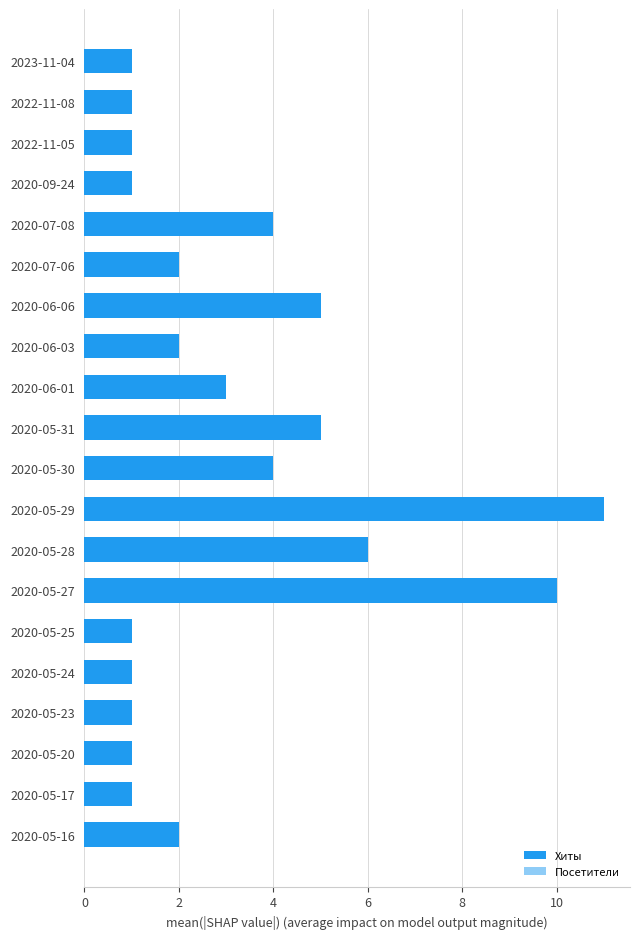

Is it true that Хиты equals 9 at 2020-05-28?

False